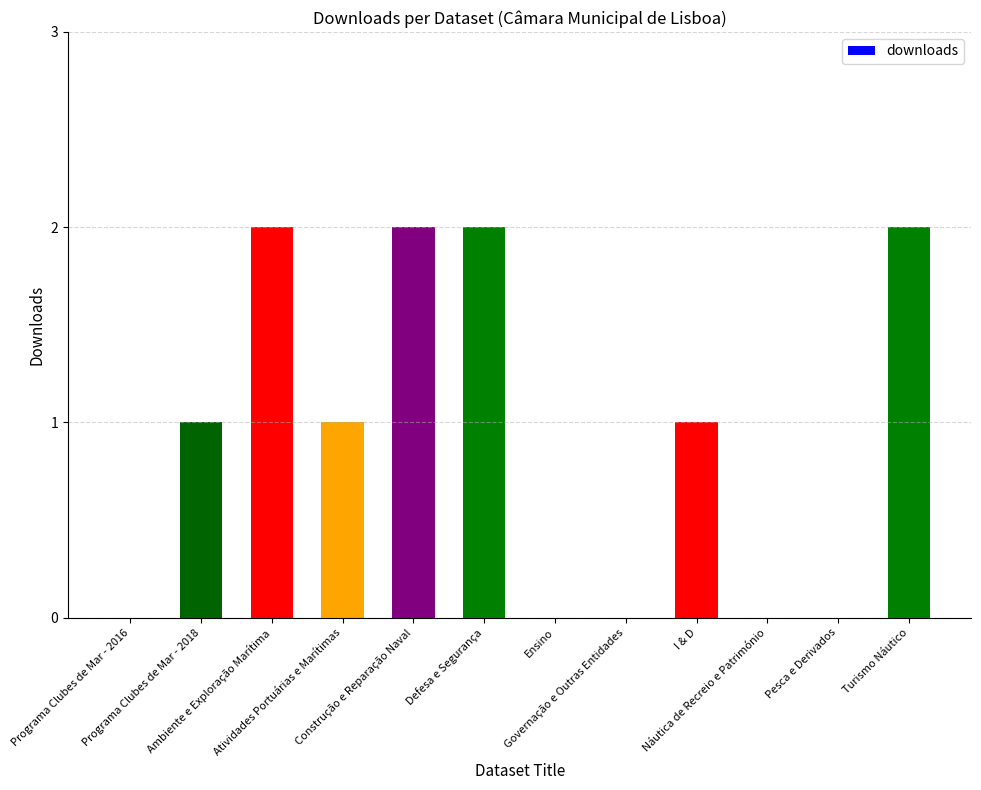

Reading left to right, what are all the values shown in this chart?

Programa Clubes de Mar - 2016=0	Programa Clubes de Mar - 2018=1	Ambiente e Exploração Marítima=2	Atividades Portuárias e Marítimas=1	Construção e Reparação Naval=2	Defesa e Segurança=2	Ensino=0	Governação e Outras Entidades=0	I & D=1	Náutica de Recreio e Património=0	Pesca e Derivados=0	Turismo Náutico=2